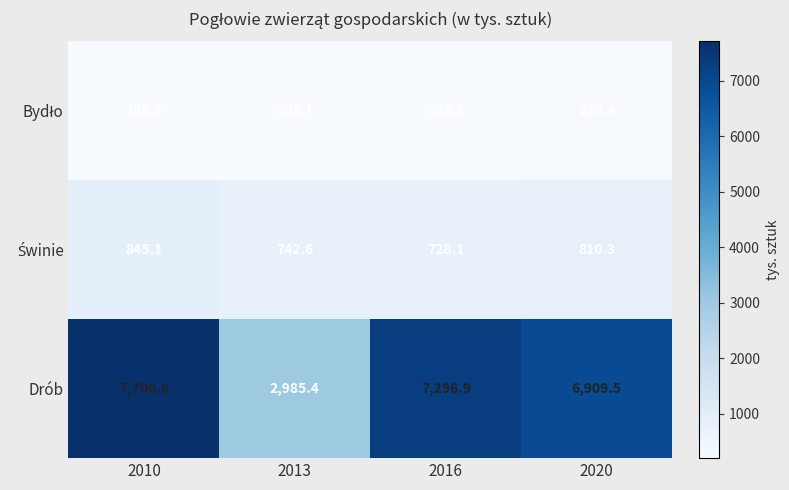

Which series has the widest spread of values?

Drób